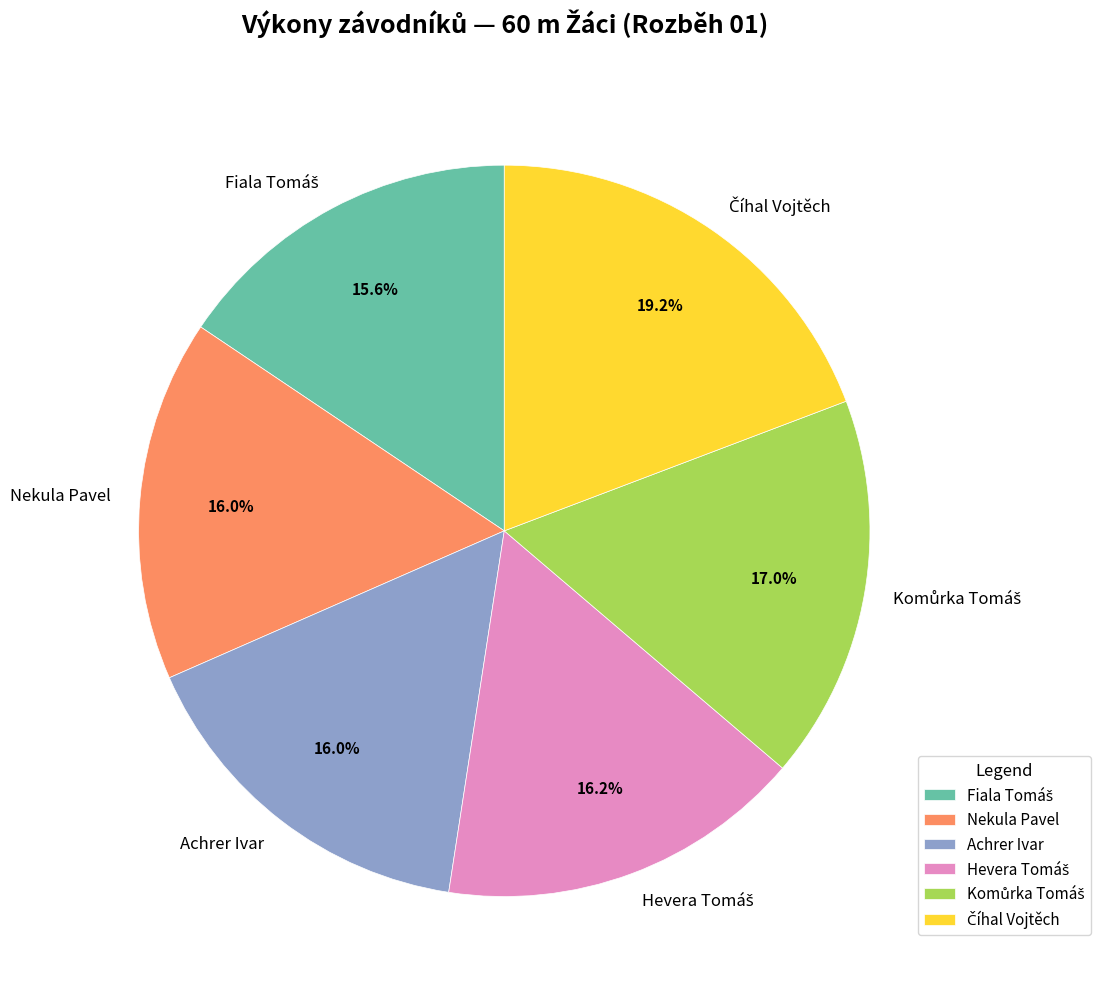

Is there a majority slice in this chart?

No